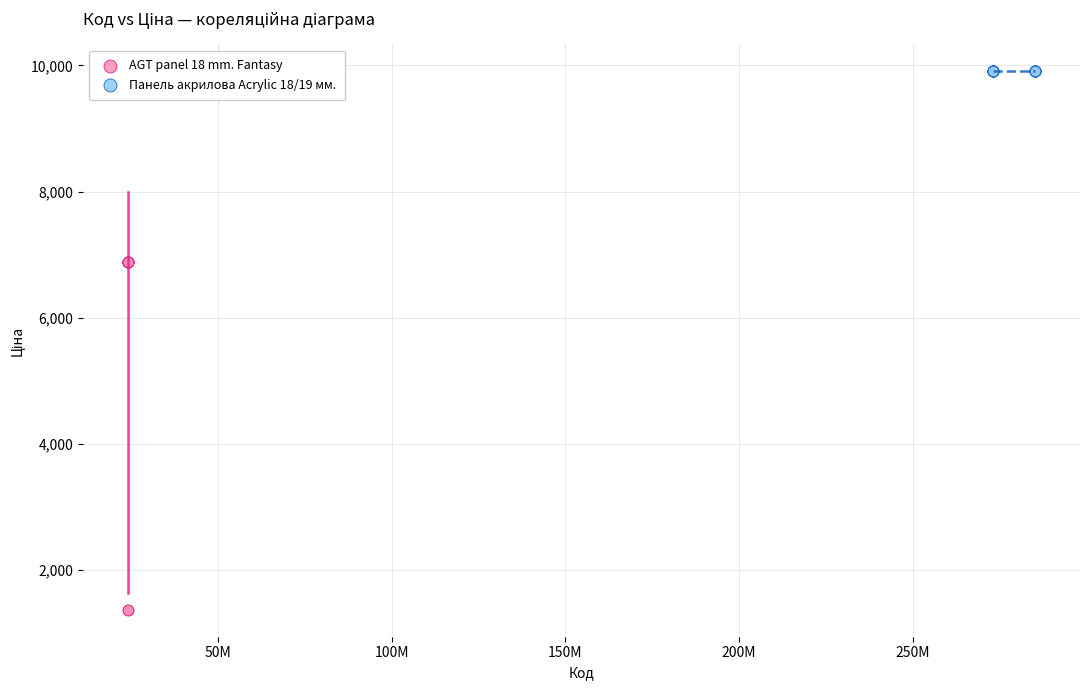

Which series reaches the minimum Y coordinate?

AGT panel 18 mm. Fantasy